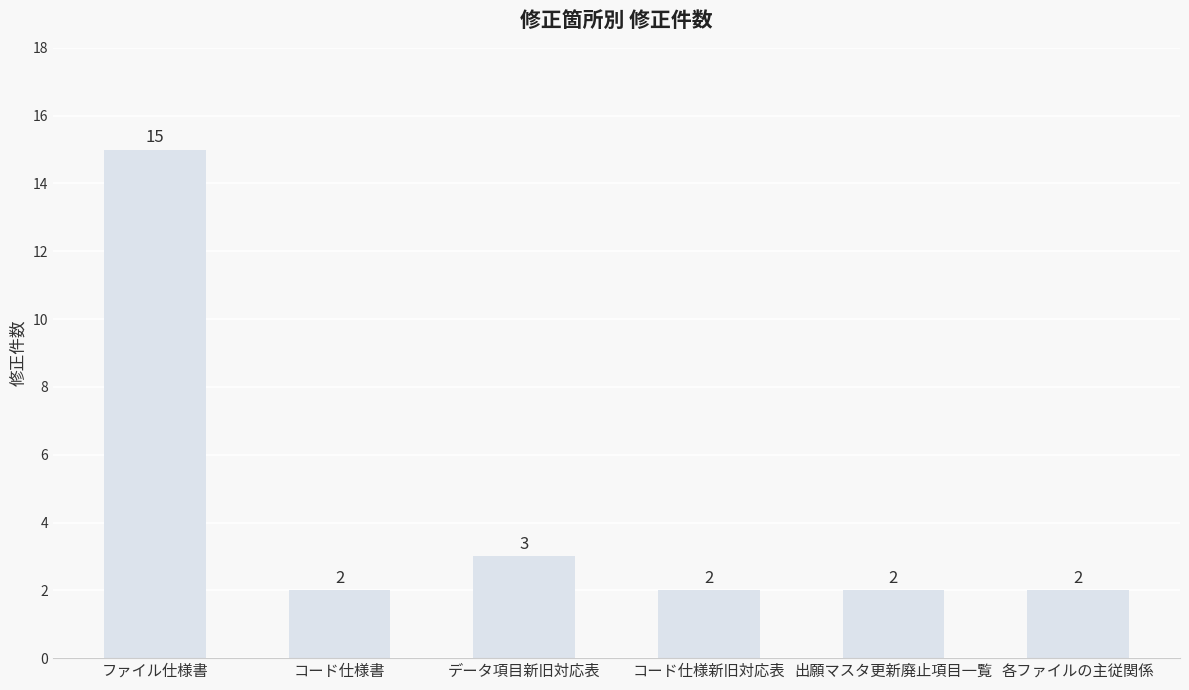

How many data points are above 2?

2